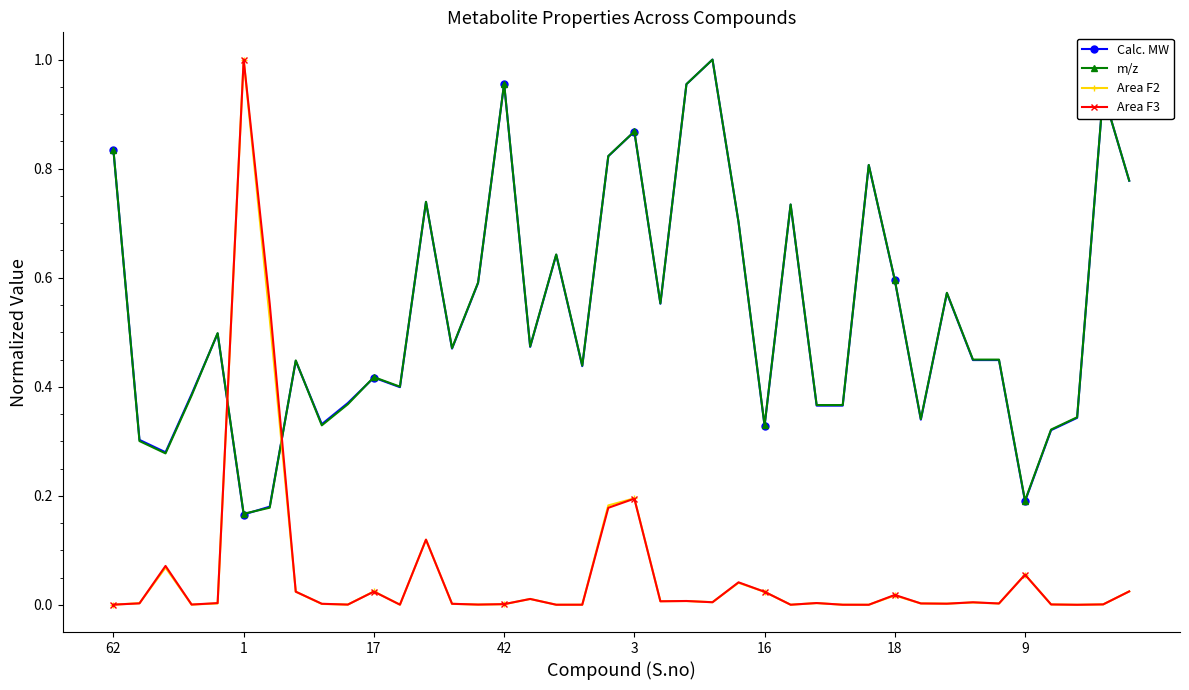

True or false: Area F2 has more than 1 points higher than both neighbors.

True